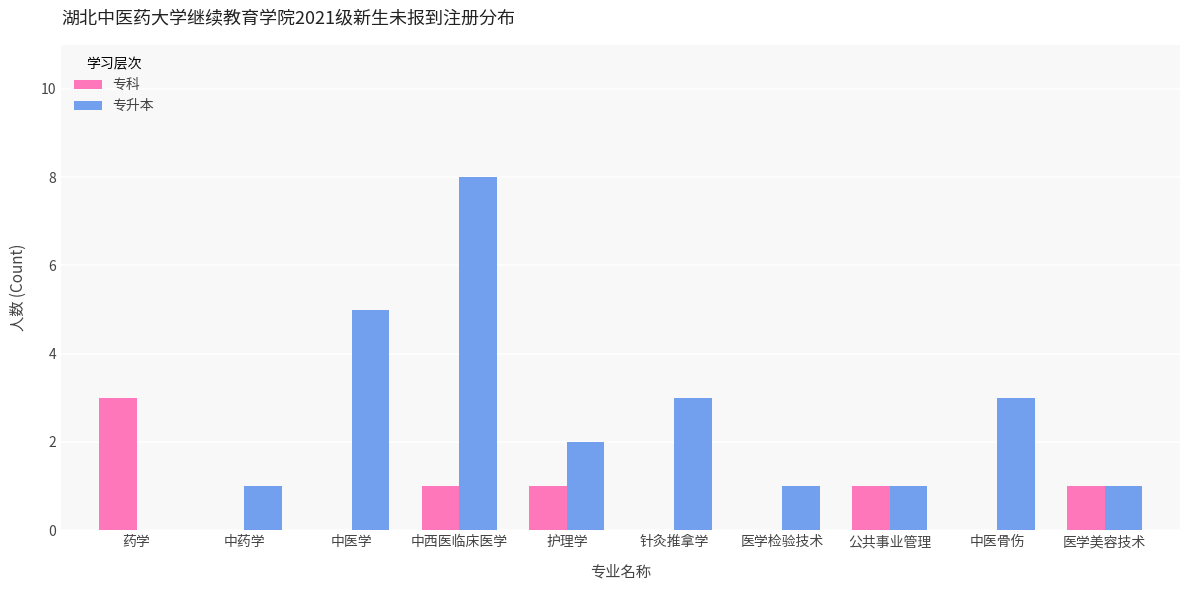

Which series changed the most between 中医学 and 公共事业管理?

专升本